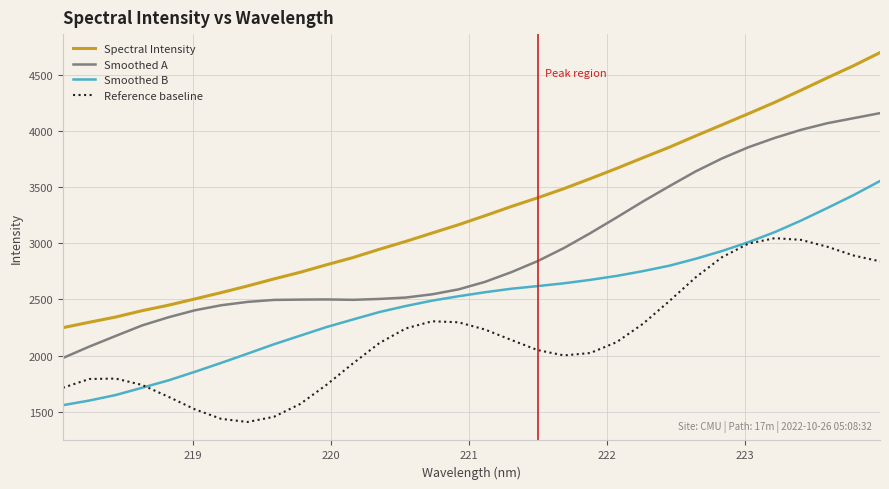

Which series has the largest range (max minus min)?

Spectral Intensity